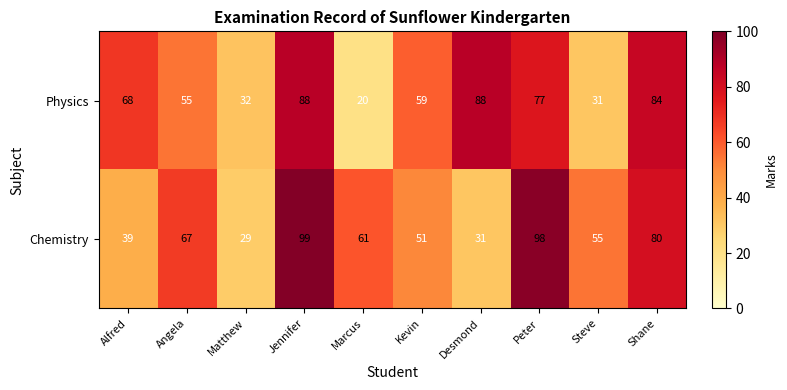

Read the Physics value at Jennifer.

88